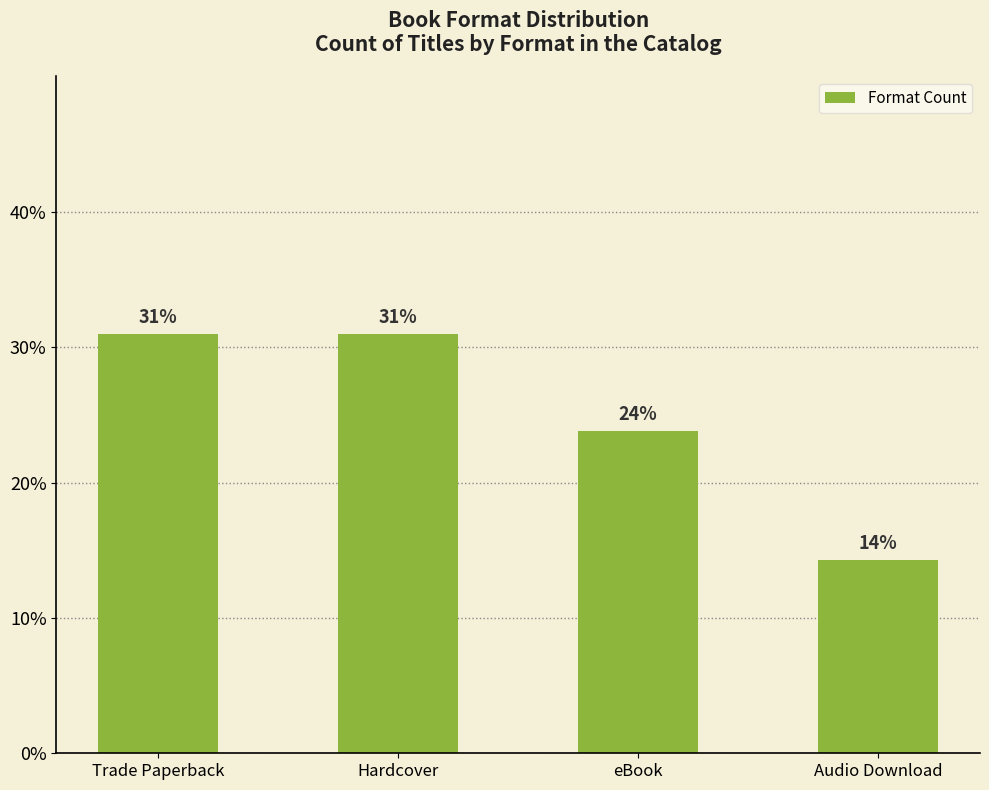

True or false: the data shows 14.3 at Audio Download.

True